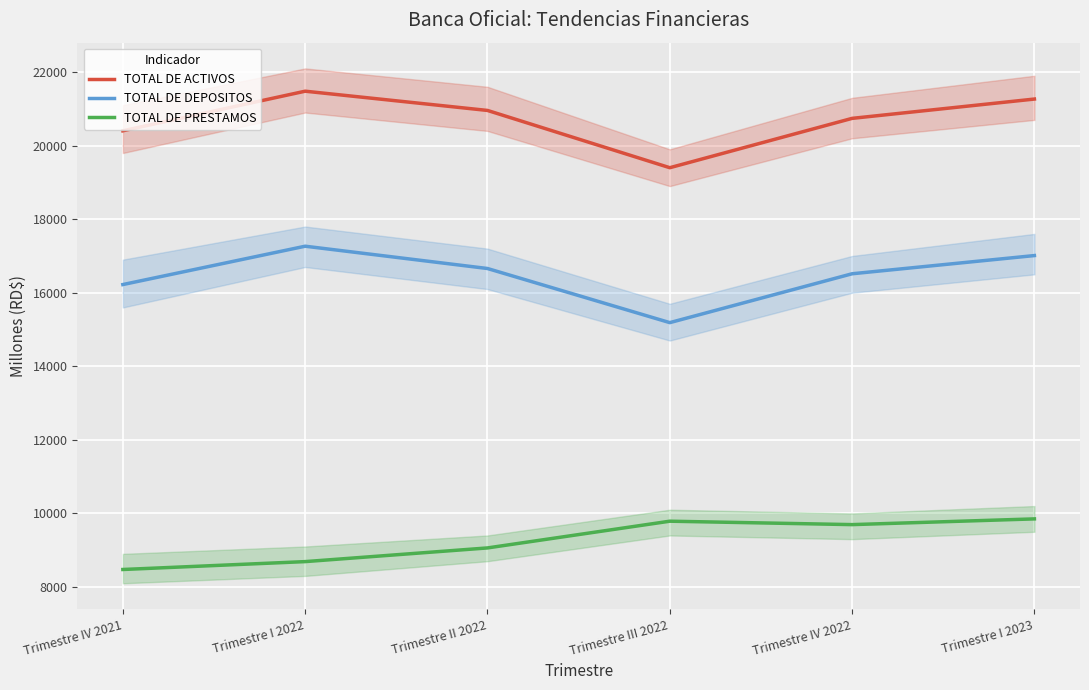

How many data points in TOTAL DE PRESTAMOS are less than 9695?

3